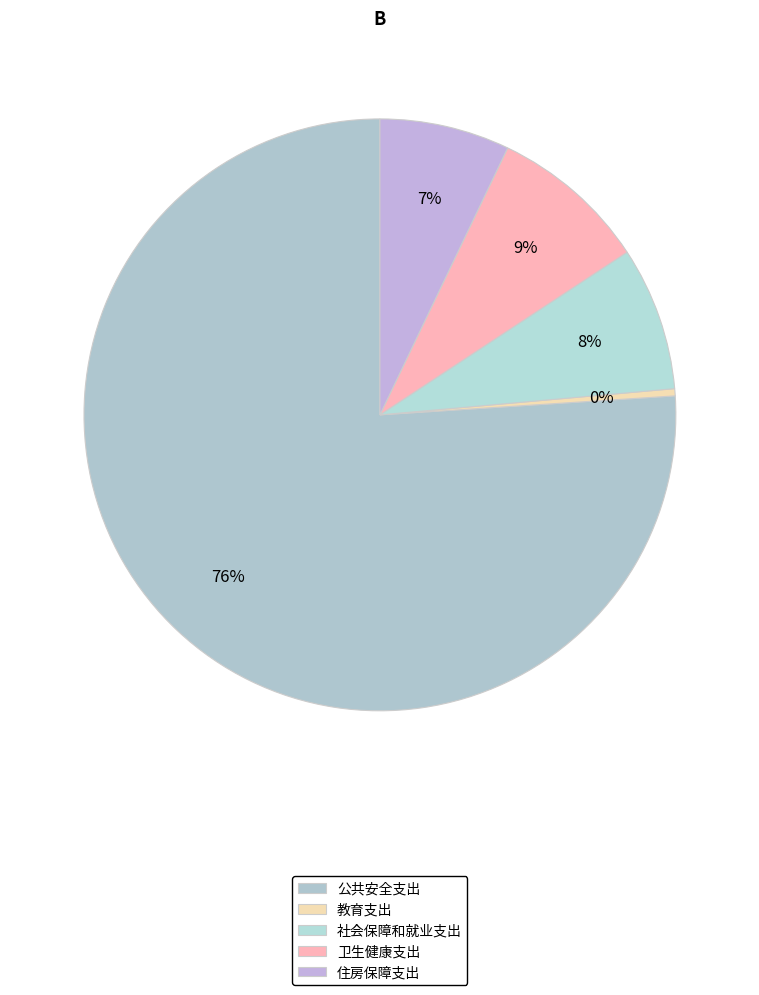

What is the majority slice?

公共安全支出